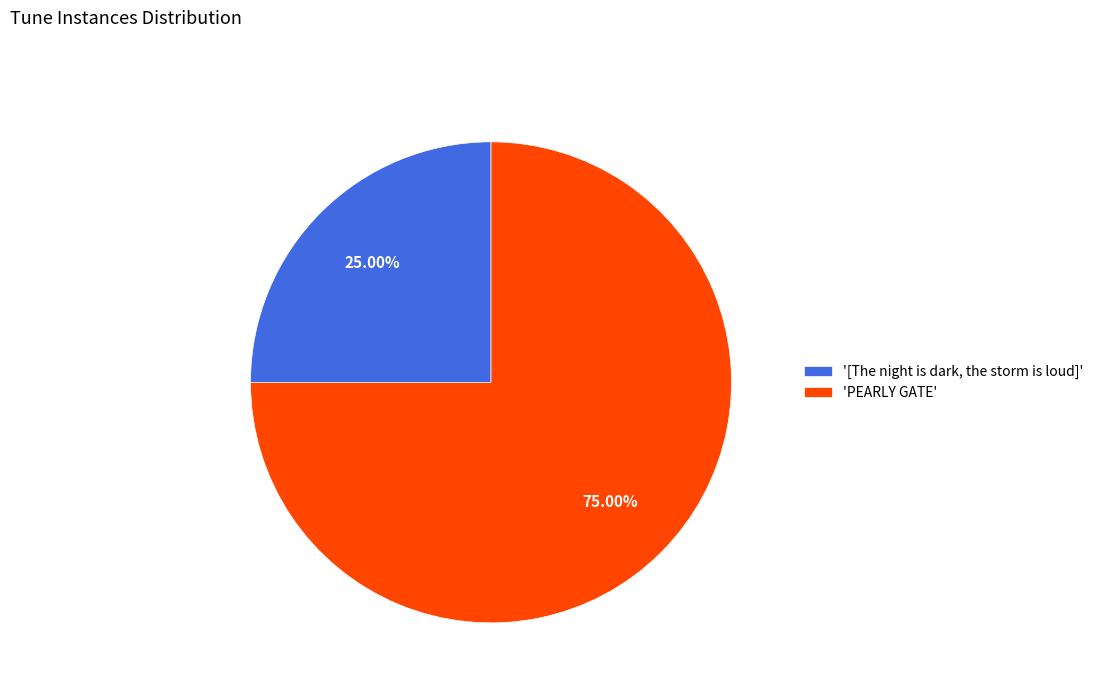

Combined, do '[The night is dark, the storm is loud]' and 'PEARLY GATE' account for over 50%?

Yes